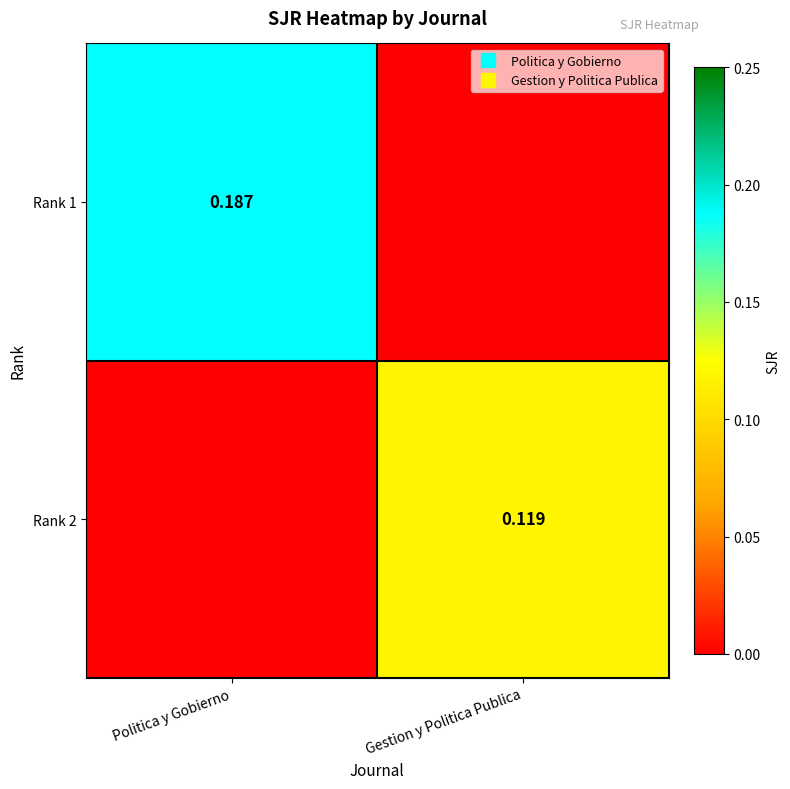

Which series has the widest spread of values?

Rank 1